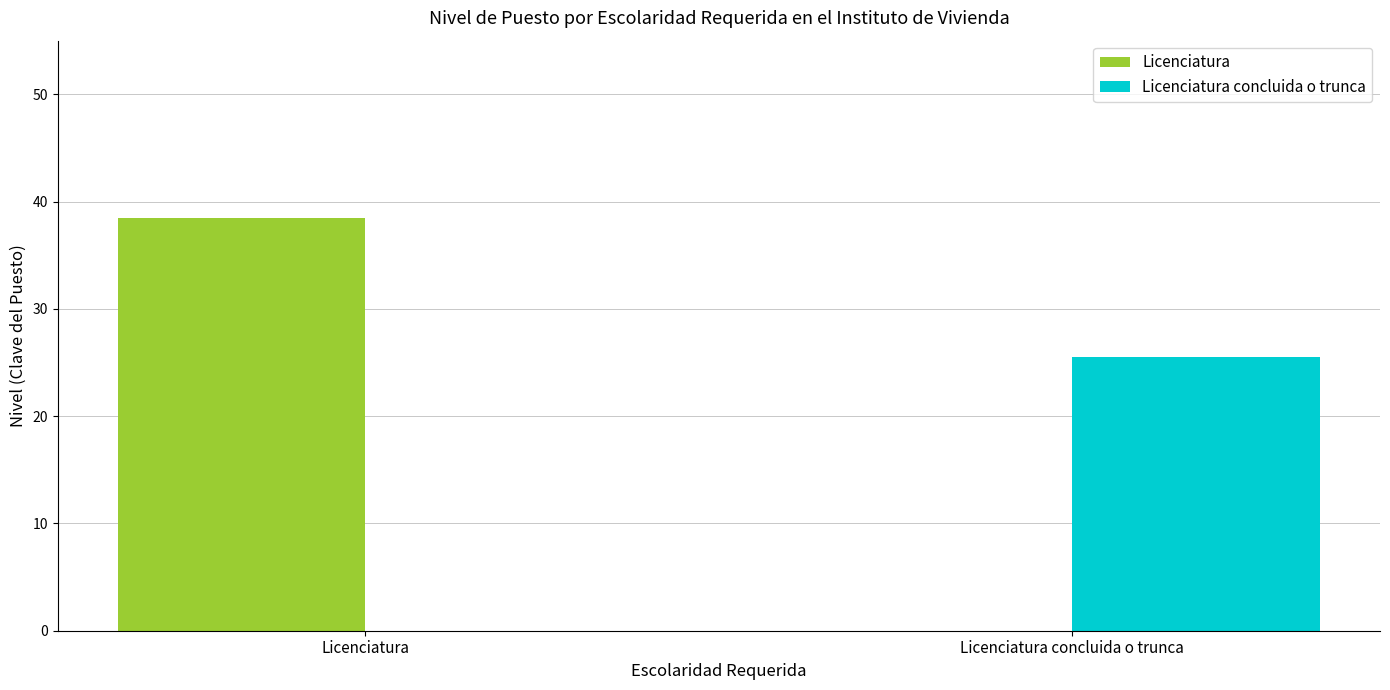

What is the sum of the Licenciatura values at Licenciatura and Licenciatura concluida o trunca?

38.5